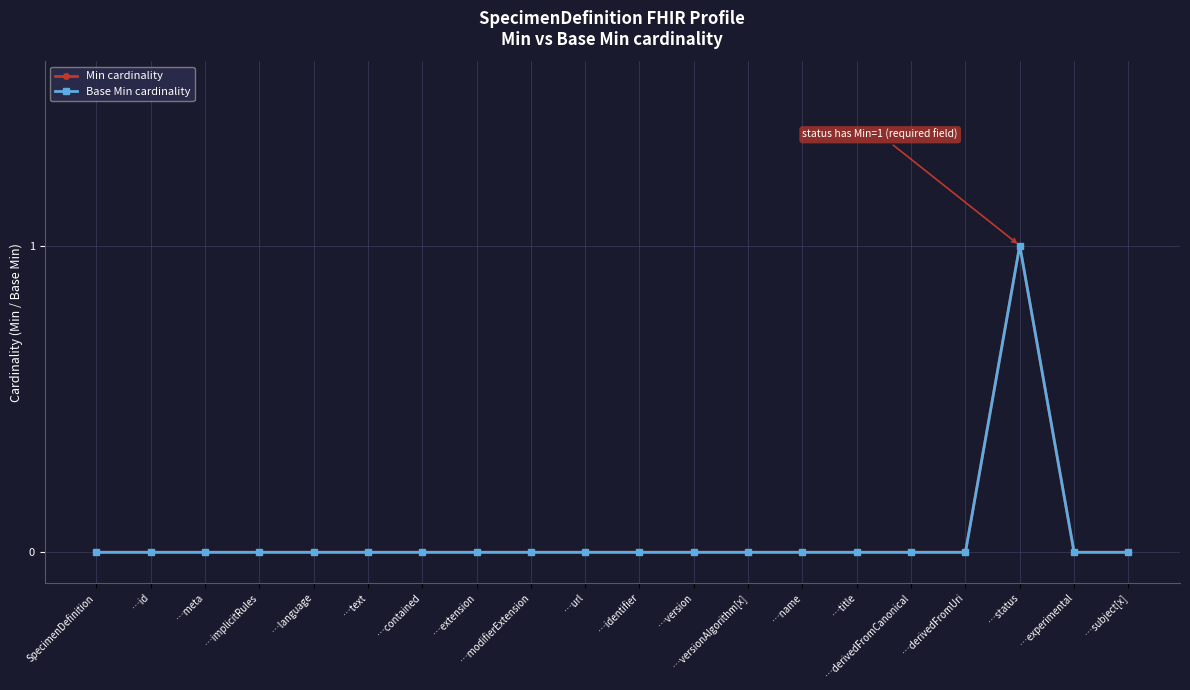

Does the chart have visible grid lines?

Yes